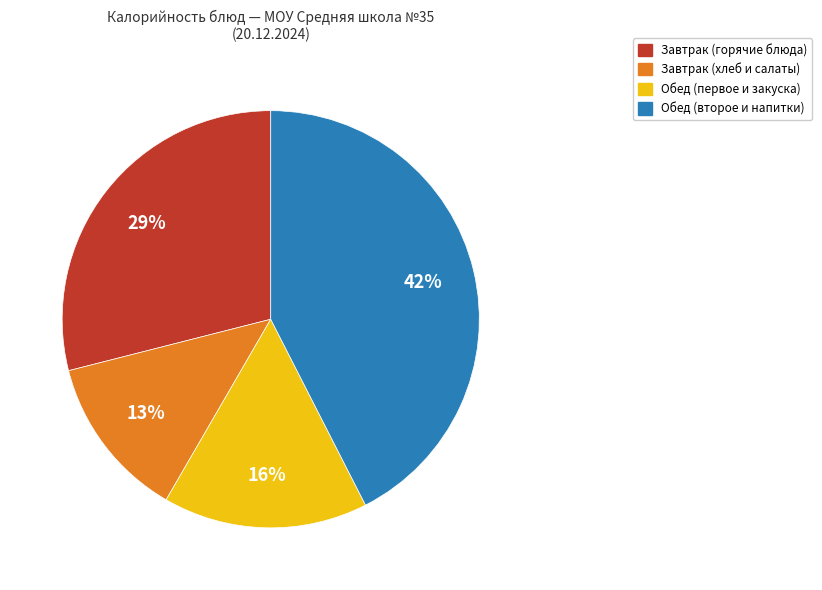

To the nearest percent, what is the average slice percentage?

25%